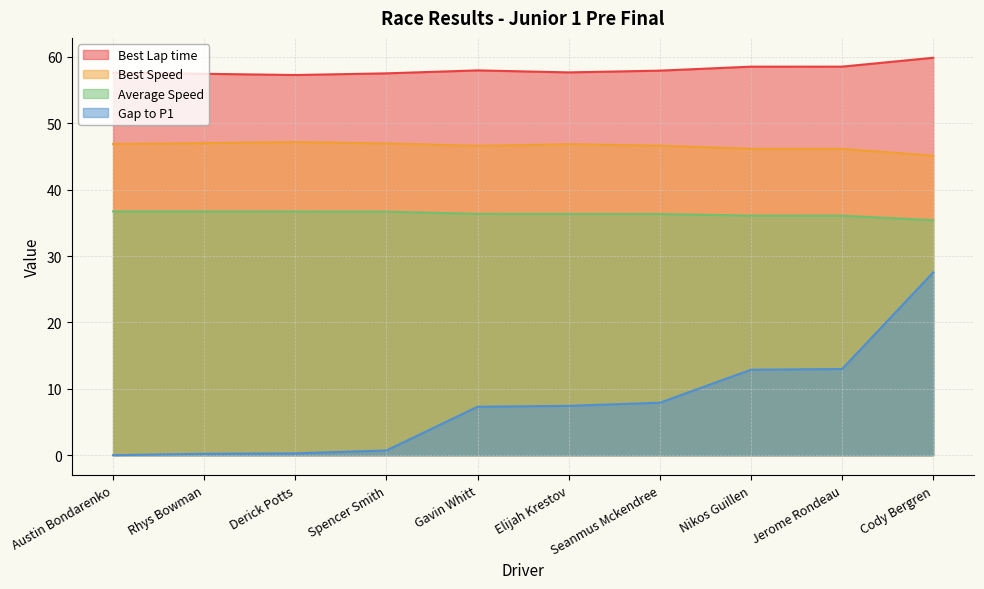

Which series has the largest total across all categories?

Best Lap time